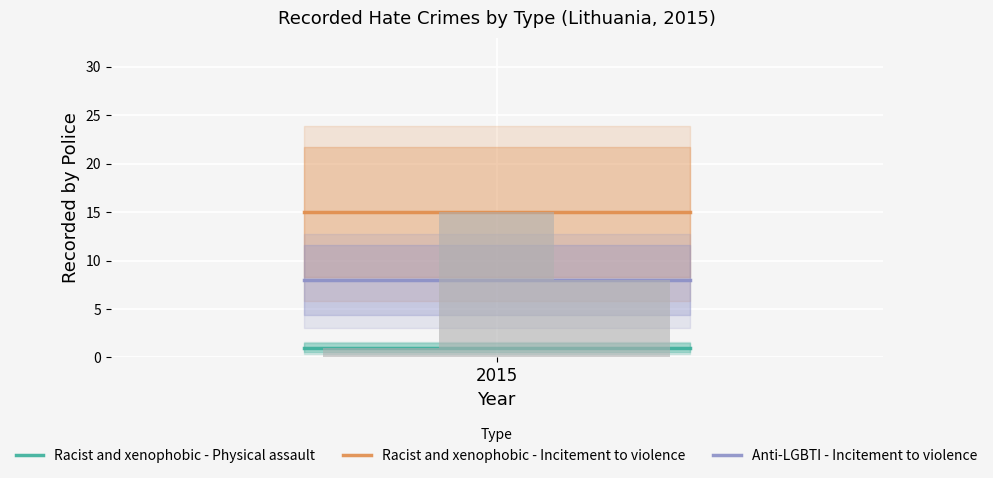

What is the greatest value displayed?

15